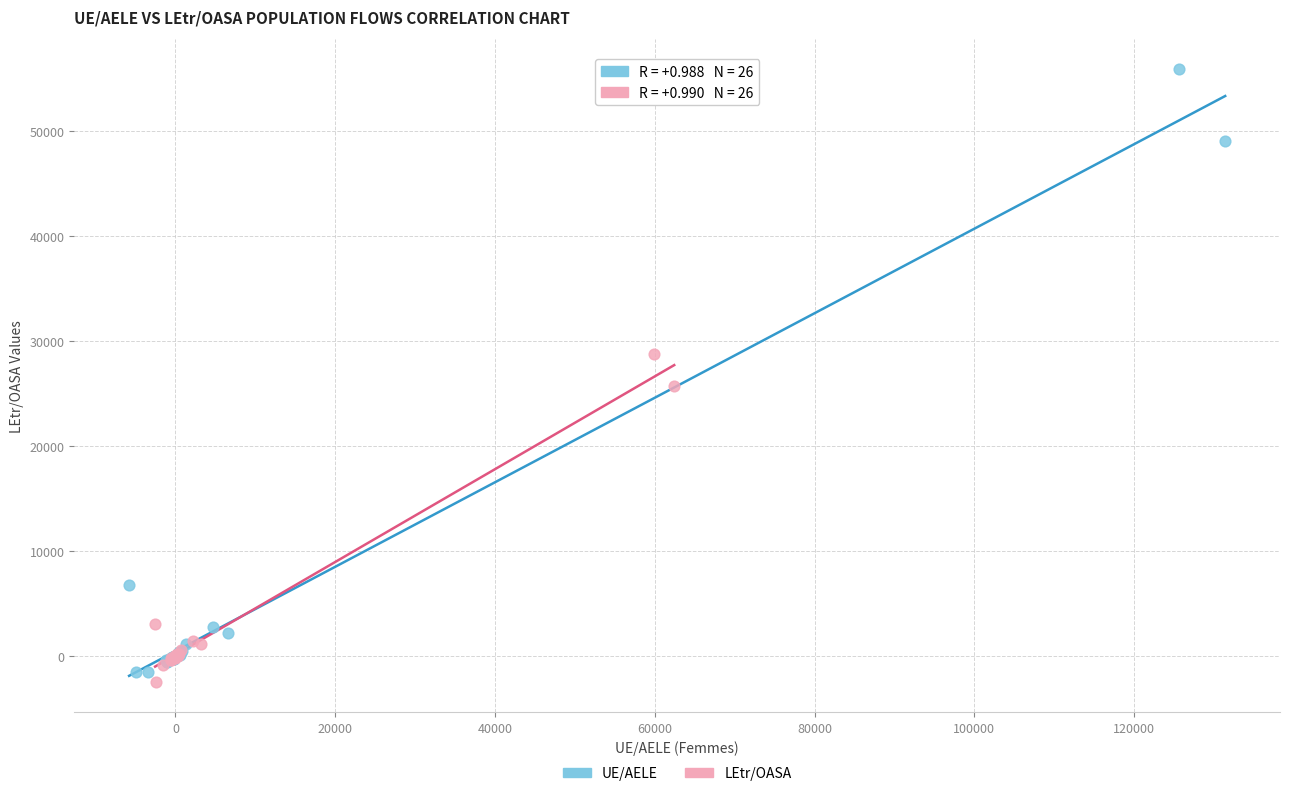

What are all the series names shown in the legend?

UE/AELE, LEtr/OASA